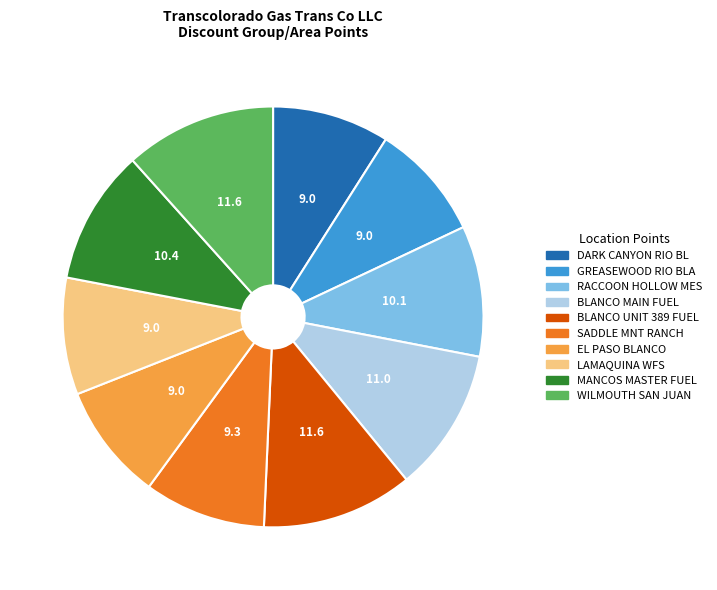

Is it true that DARK CANYON RIO BL is 9% of the pie?

True